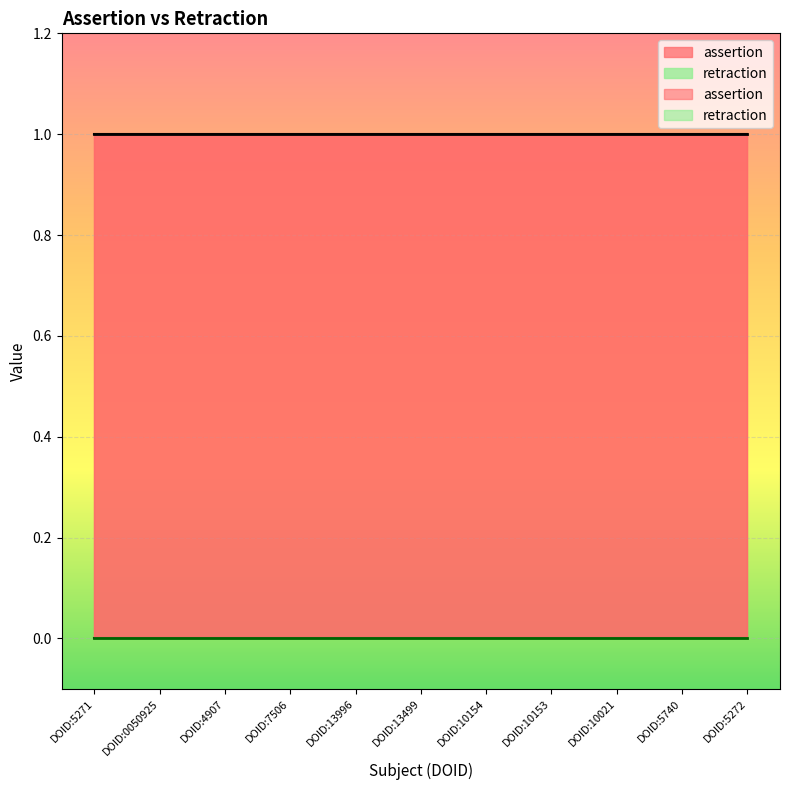

How many distinct data groups are displayed?

2